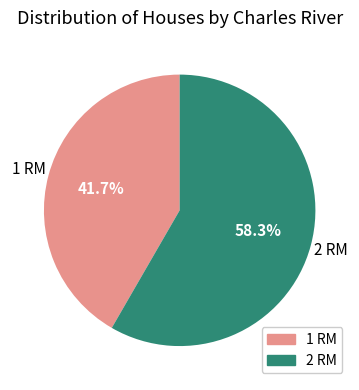

Is there any slice that represents more than half of the pie?

Yes